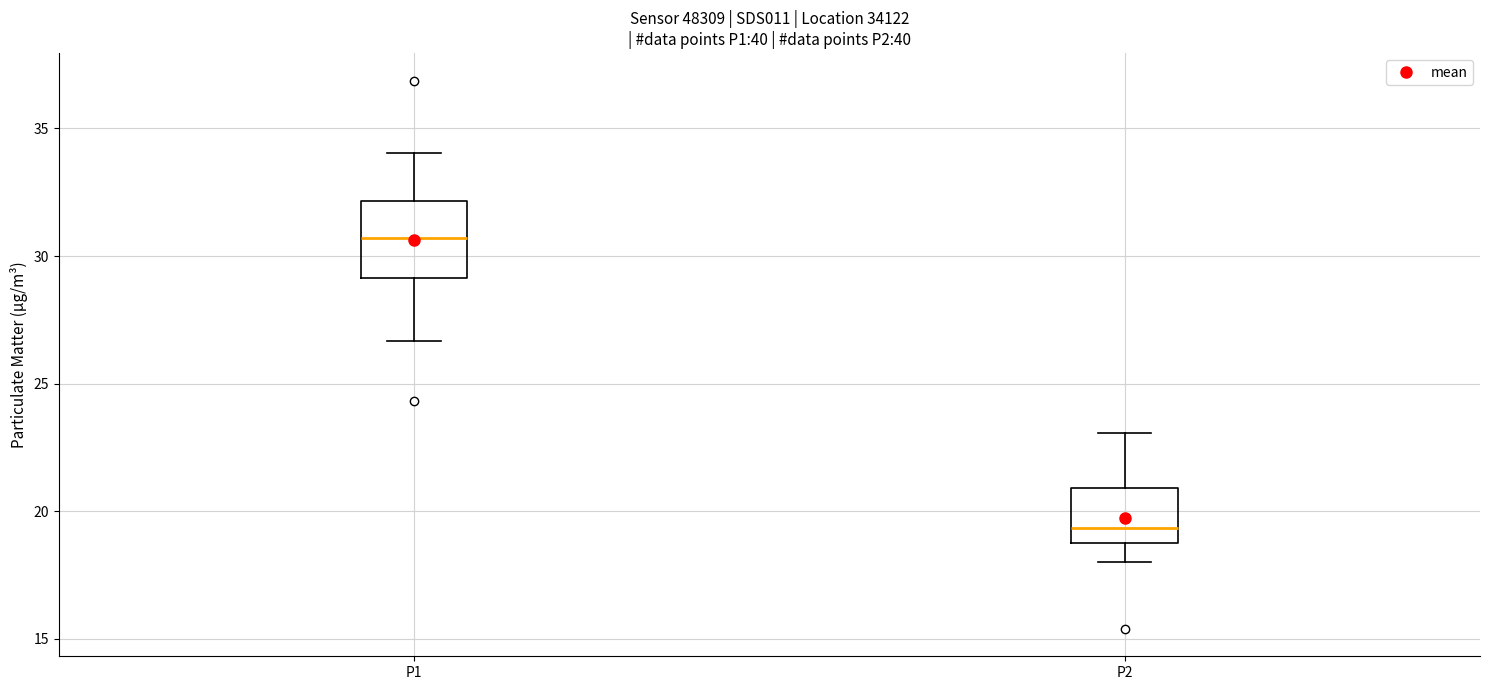

Which box has the lowest median line?

P2